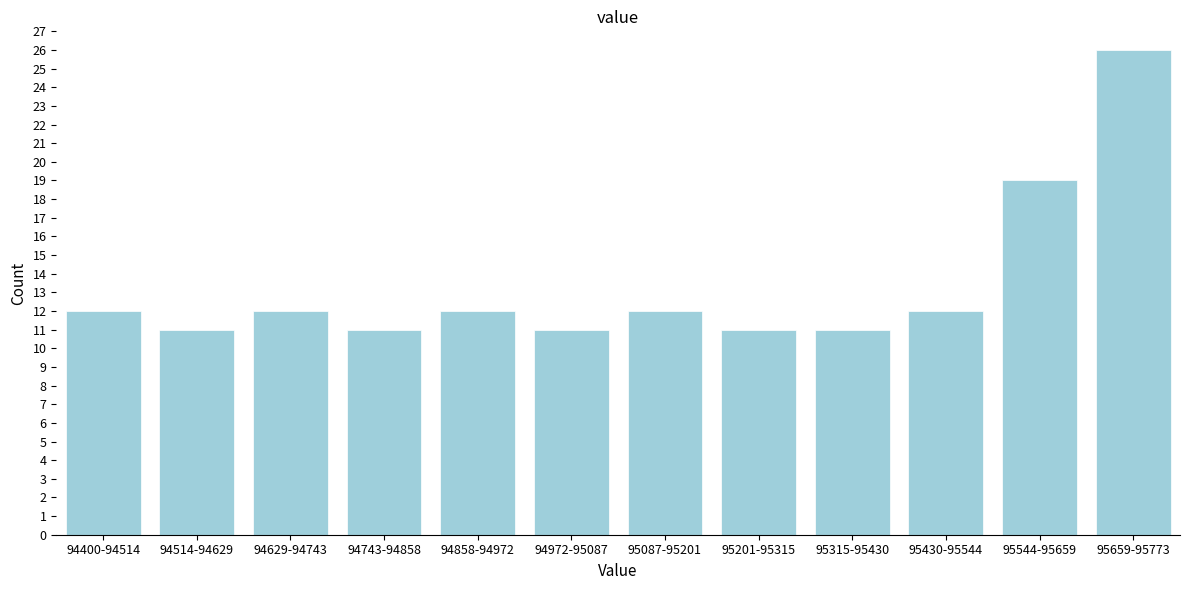

Reading right to left, list all the values displayed in this chart.

95659-95773=26	95544-95659=19	95430-95544=12	95315-95430=11	95201-95315=11	95087-95201=12	94972-95087=11	94858-94972=12	94743-94858=11	94629-94743=12	94514-94629=11	94400-94514=12